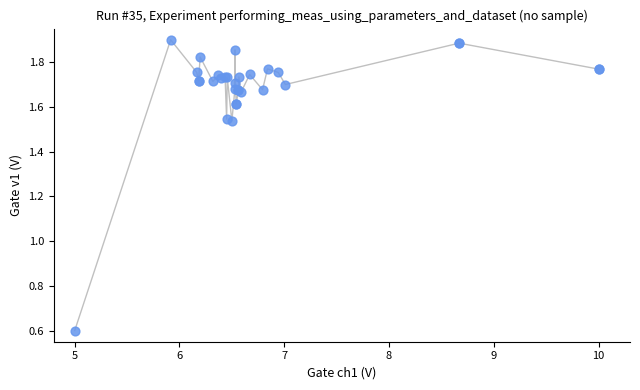

What Y value in the scatter plot is closest to 1?

0.6